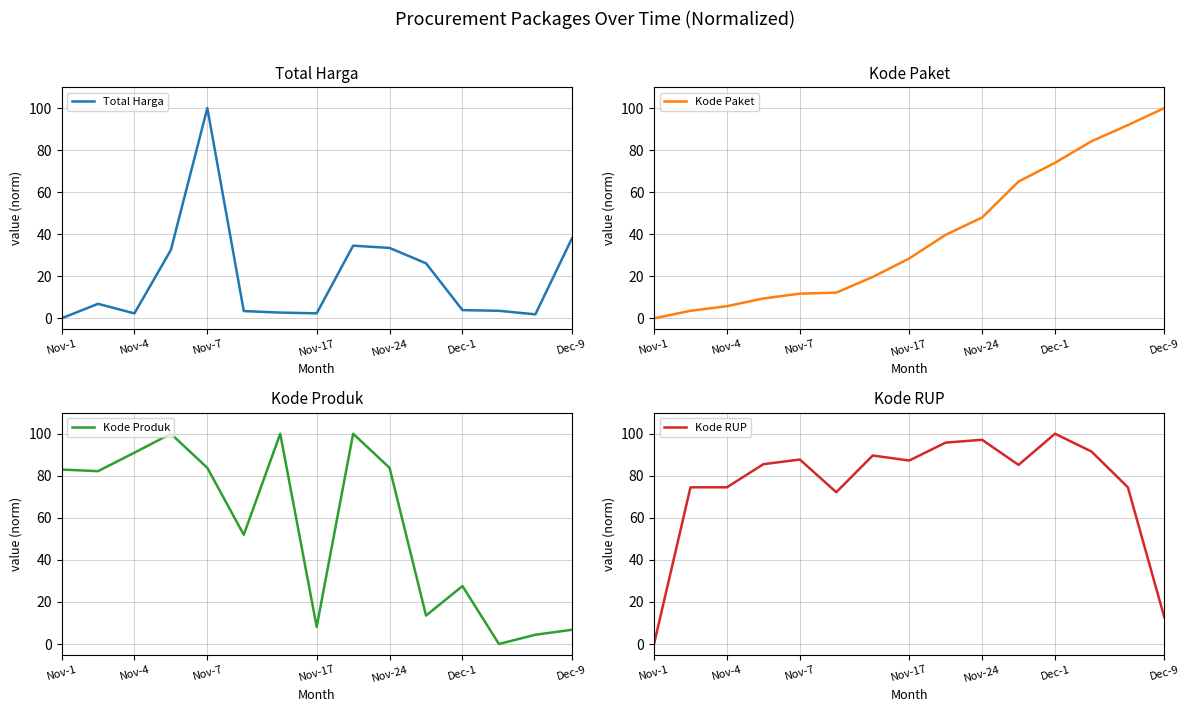

How many data points does each series have?

15